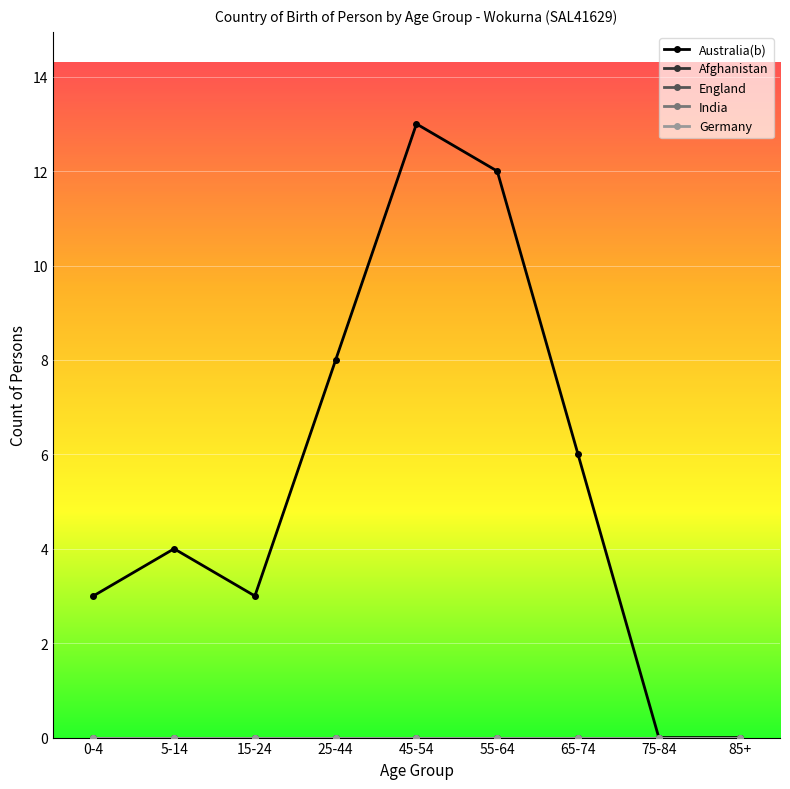

List the series in order of their peak value, highest first.

Australia(b), Afghanistan, England, India, Germany